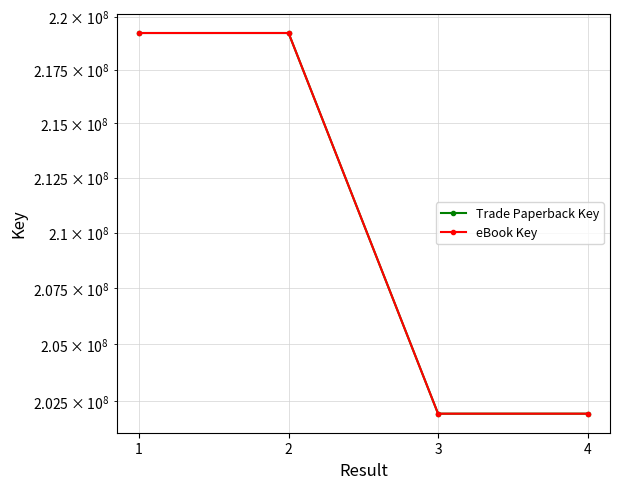

Reading right to left, list all the values displayed in this chart.

Trade Paperback Key: 4=201961775	3=201961464	2=219226937	1=219226497
eBook Key: 4=201961775	3=201961464	2=219226937	1=219226497